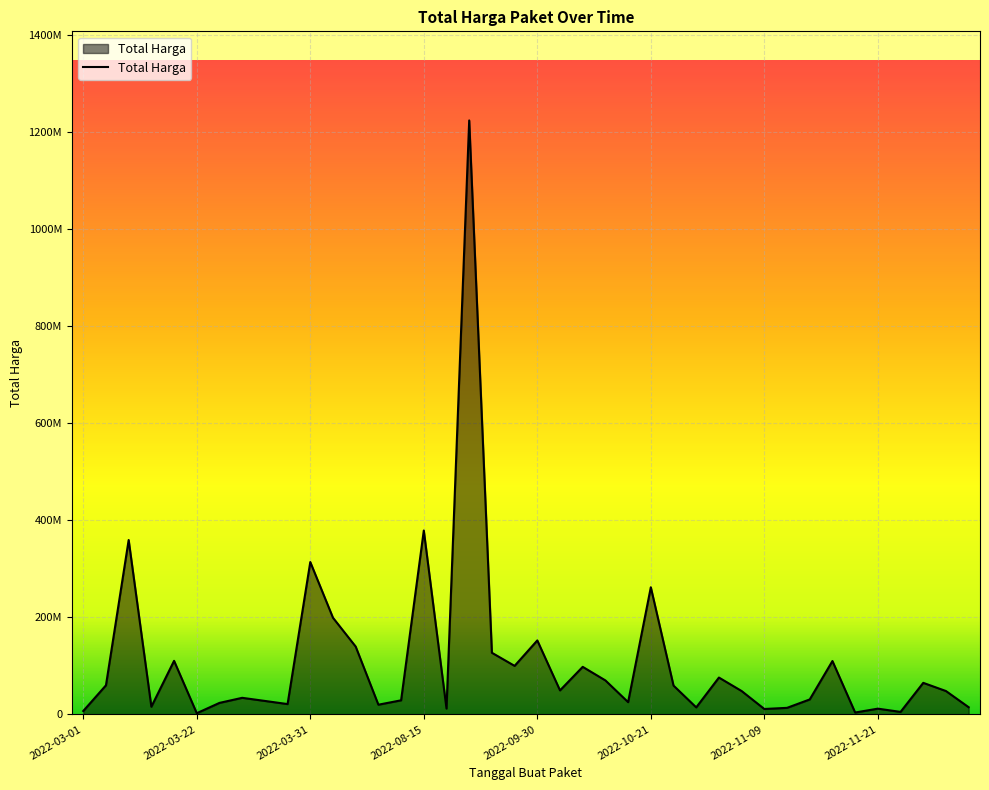

Reading left to right, extract all data points from this chart.

6936000	59935000	359500000	15787200	110389990	2395750	23680800	34132505	27720000	21231000	314121780	199200000	139800000	19950000	29000000	379075000	12000000	1224682000	127000000	100000000	152477000	49478000	98000000	70000000	25200000	262118150	59375000	14400000	75920000	48140000	11100000	13442000	30800000	110000000	3825000	11800000	5093000	65000000	48140000	14750000